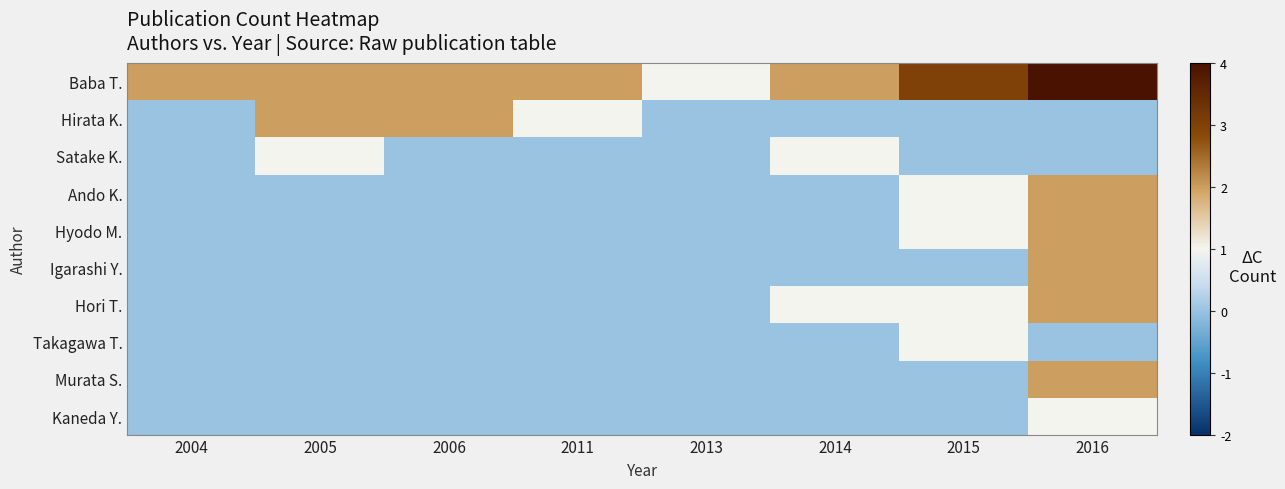

What is the spread (max minus min) of values at 2014?

2